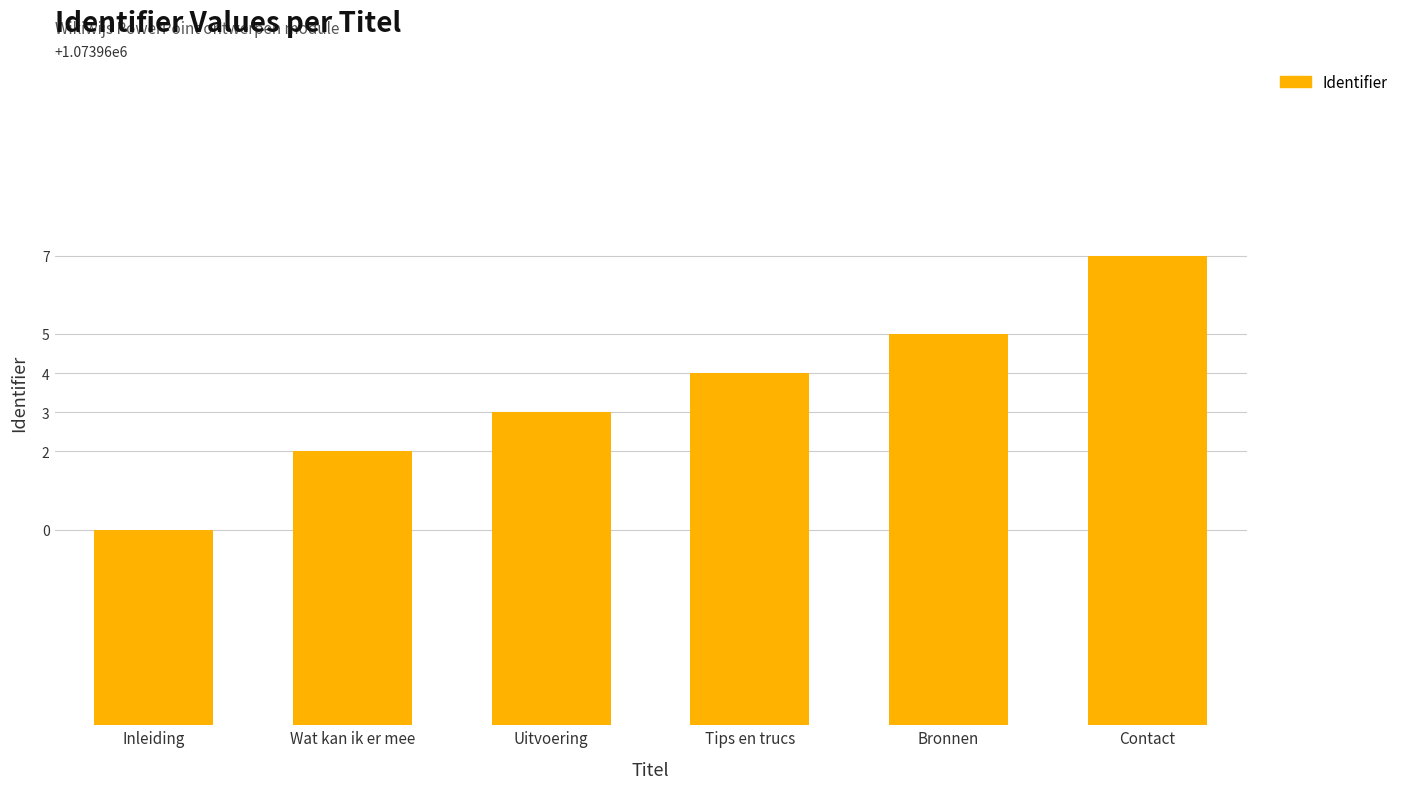

What is the change in value from Tips en trucs to Contact?

+3